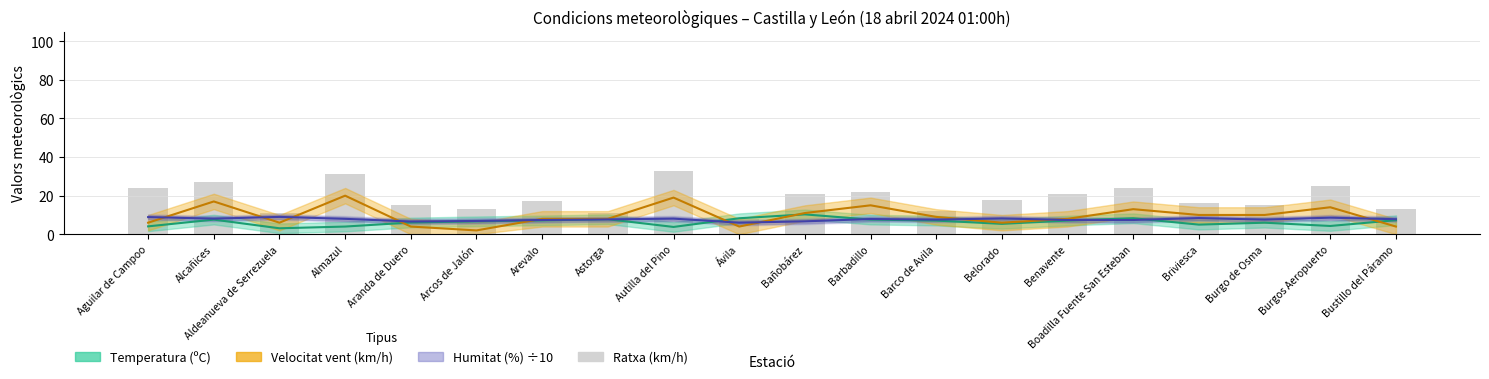

Reading right to left, extract all data points from this chart.

13	25	15	16	24	21	18	12	22	21	8	33	11	17	13	15	31	11	27	24